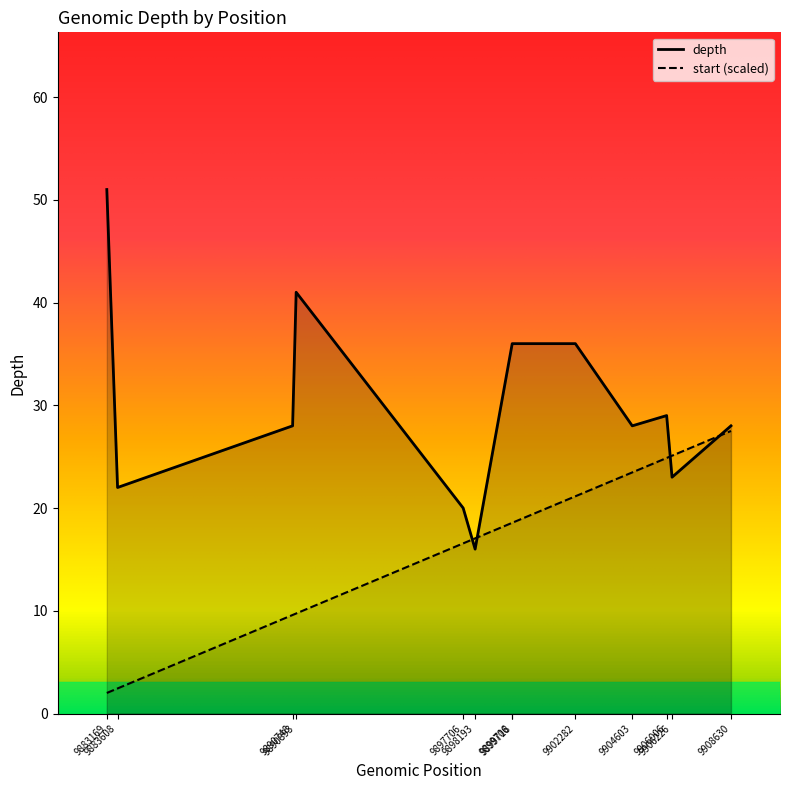

What is the maximum value shown in the chart?

51.0